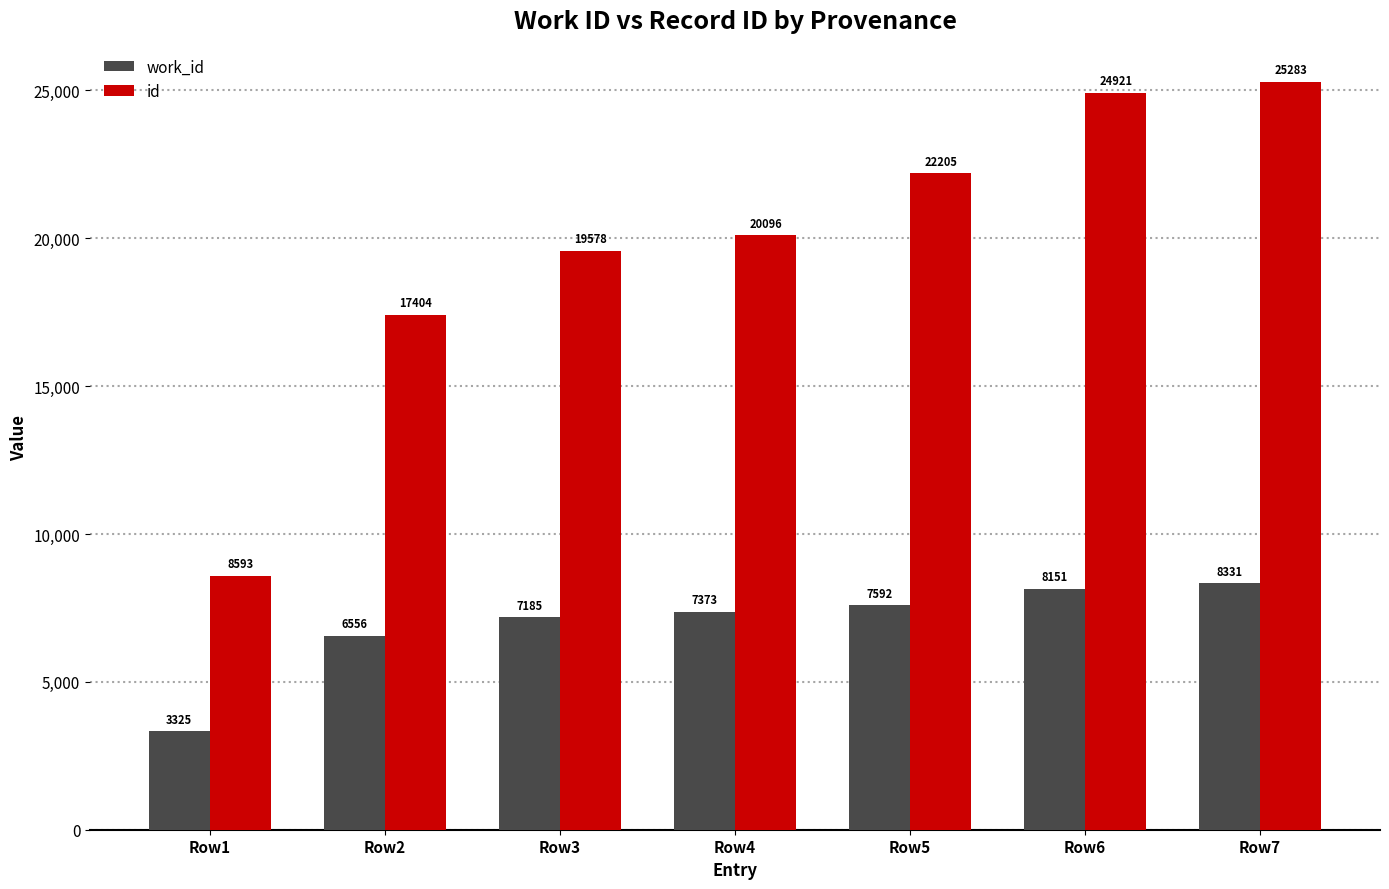

Reading right to left, what are all the values shown in this chart?

work_id: Row7=8331	Row6=8151	Row5=7592	Row4=7373	Row3=7185	Row2=6556	Row1=3325
id: Row7=25283	Row6=24921	Row5=22205	Row4=20096	Row3=19578	Row2=17404	Row1=8593